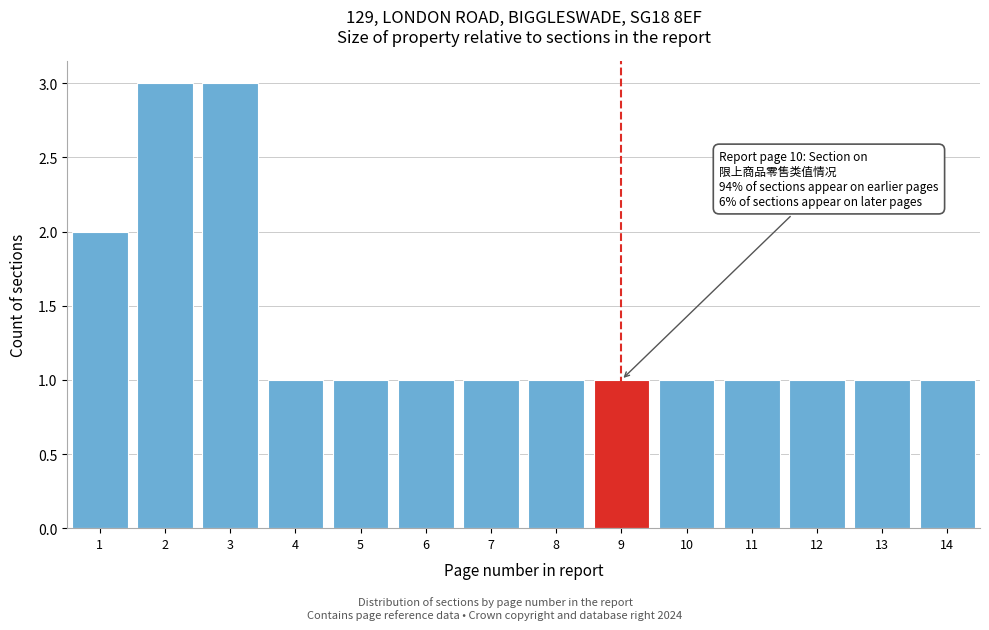

Reading right to left, extract all data points from this chart.

1	1	1	1	1	1	1	1	1	1	1	3	3	2